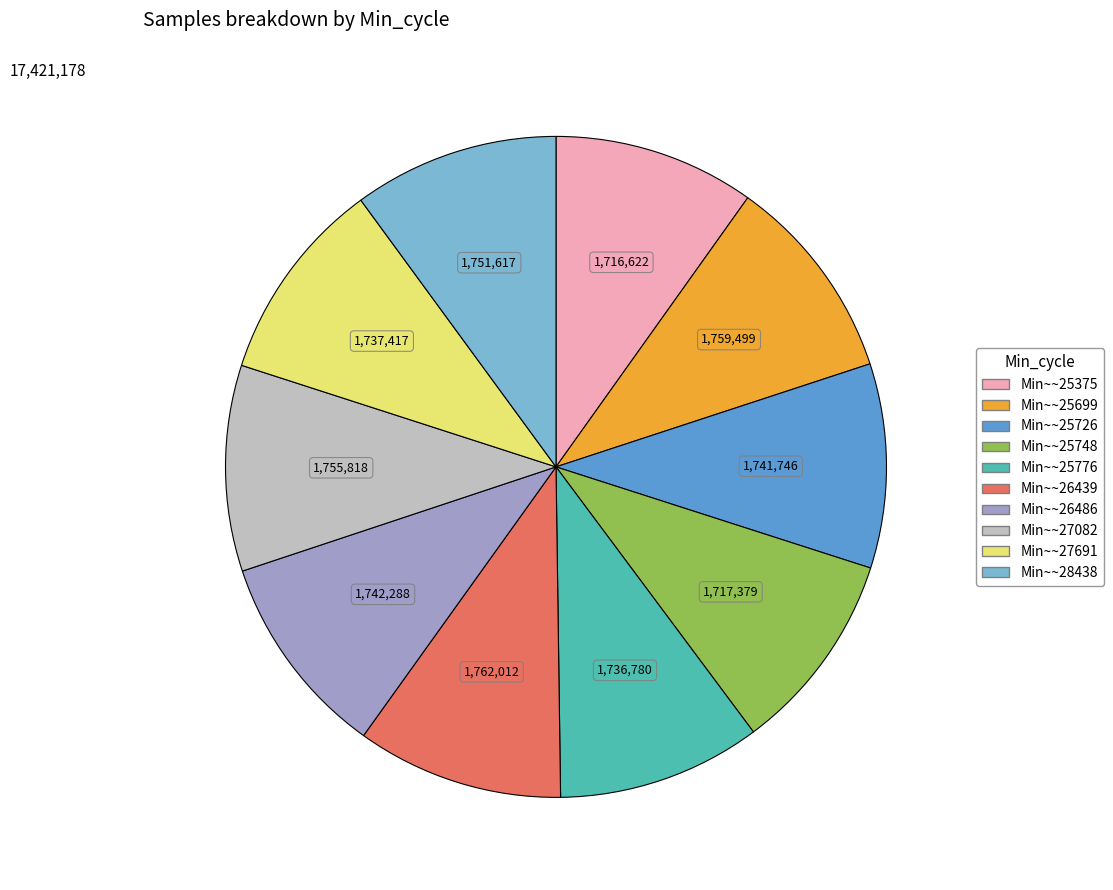

Does any single category account for the majority?

No